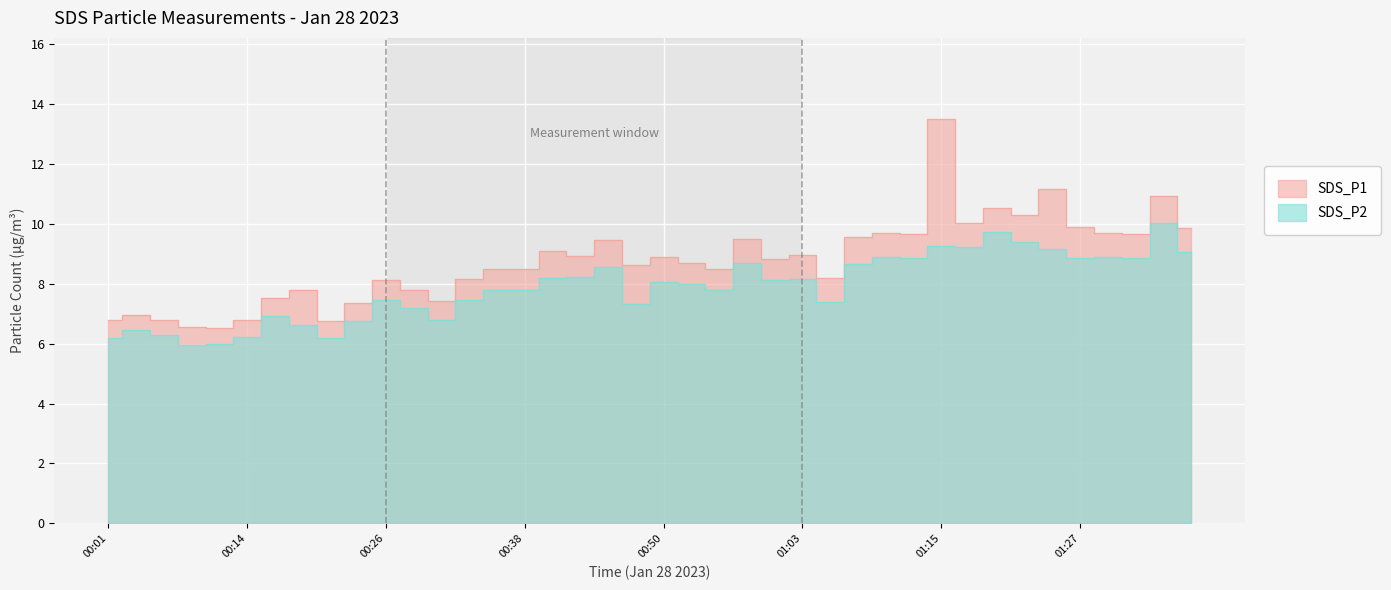

Which series has the largest total across all categories?

SDS_P1